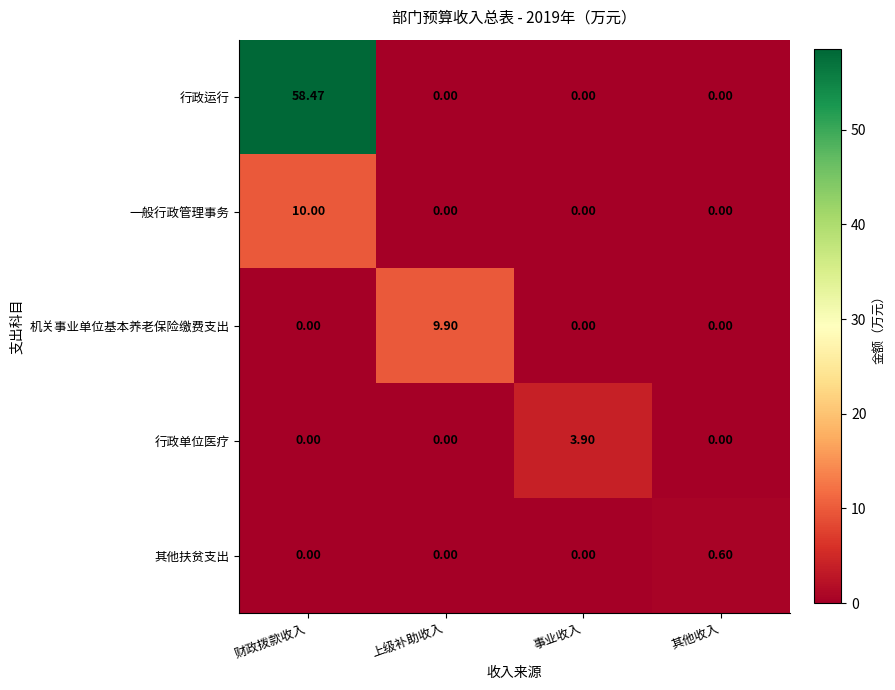

Which series has the largest total across all categories?

行政运行